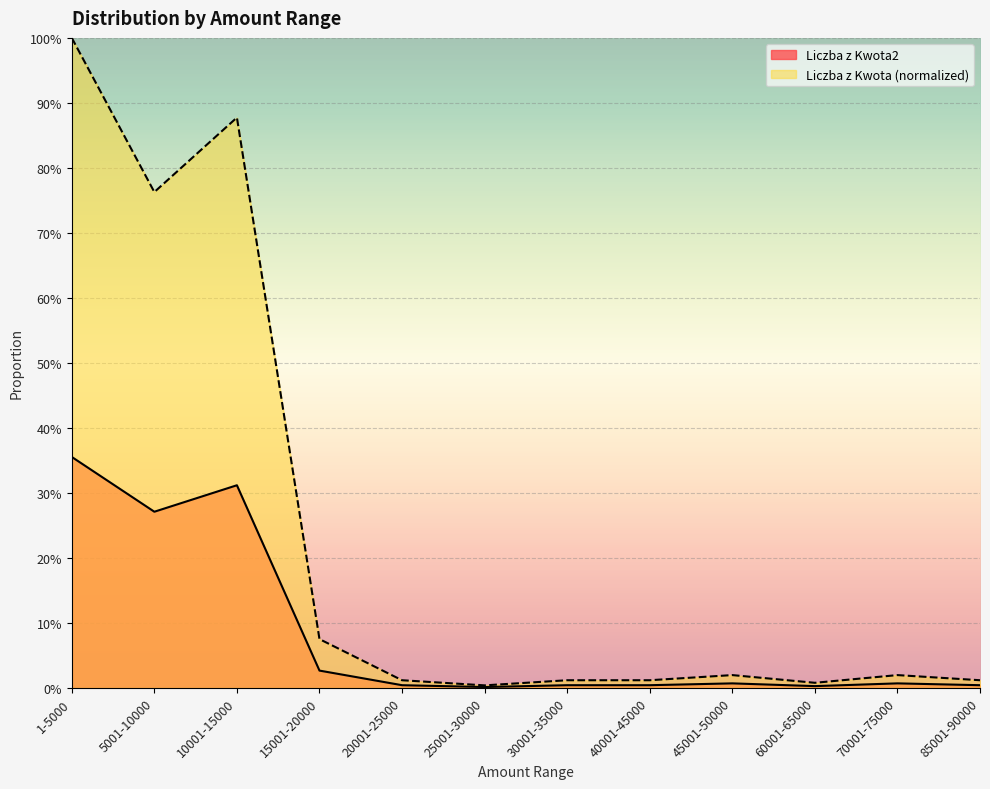

At 70001-75000, list the series in order from smallest to largest.

Liczba z Kwota2, Liczba z Kwota (normalized)